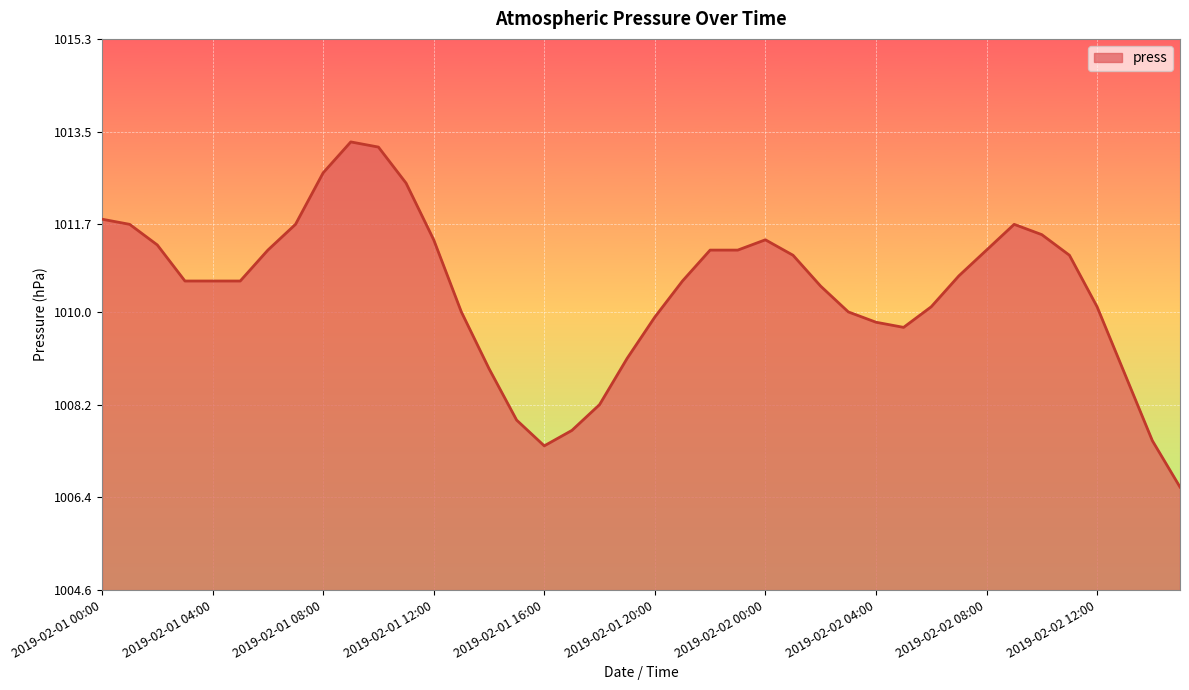

How many lines are shown in the chart?

1